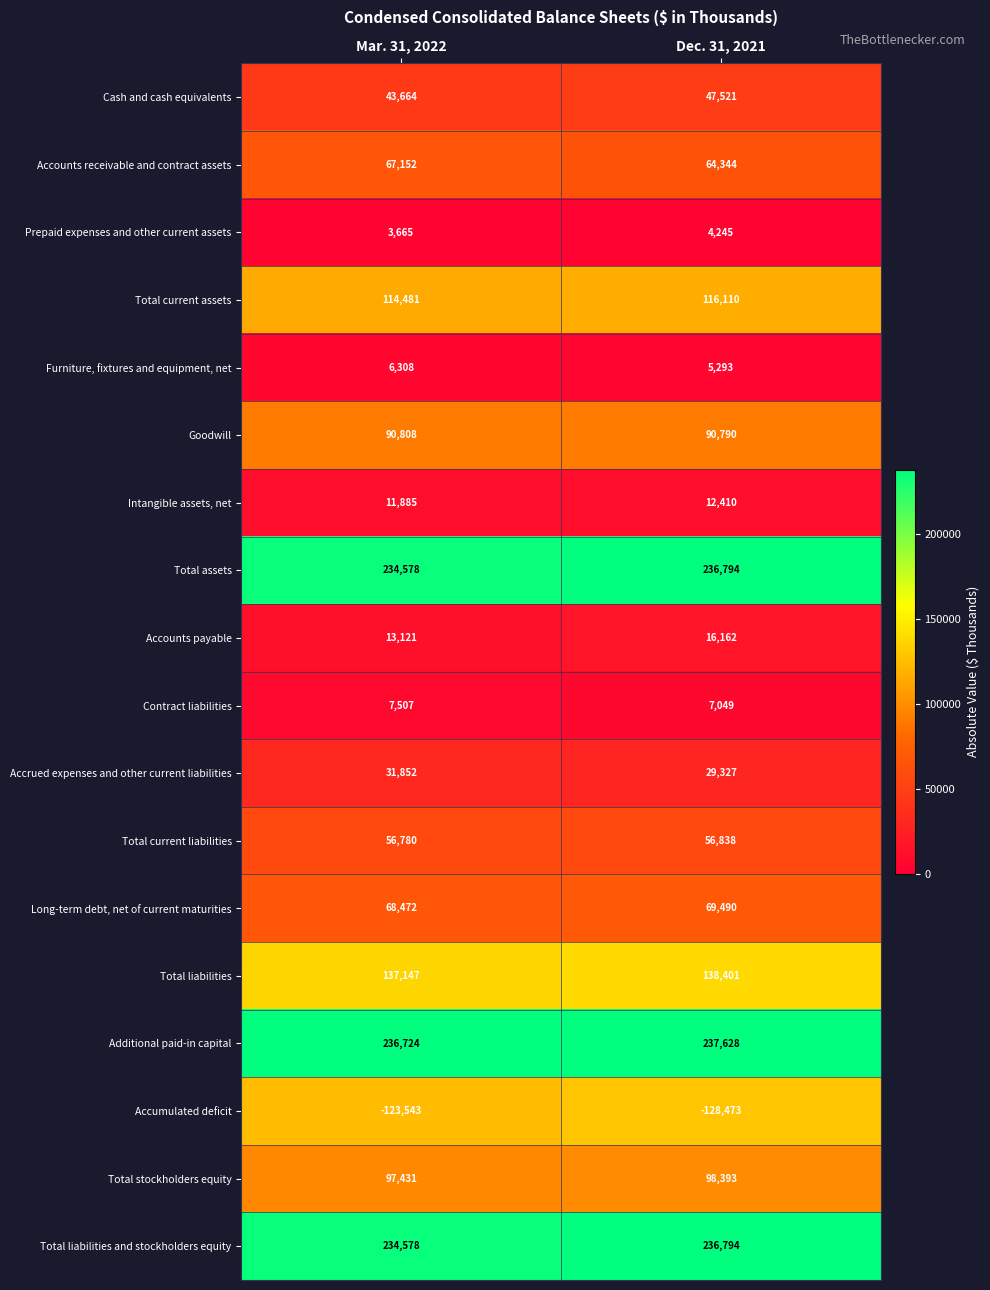

What is the average value of the Contract liabilities series?

7278